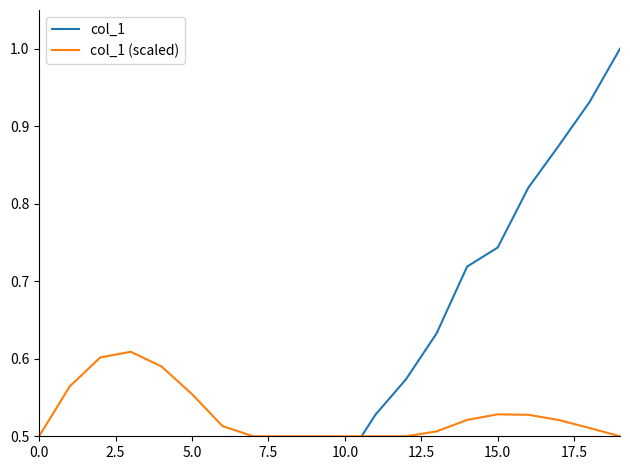

Is this an area chart (filled region under the line)?

No